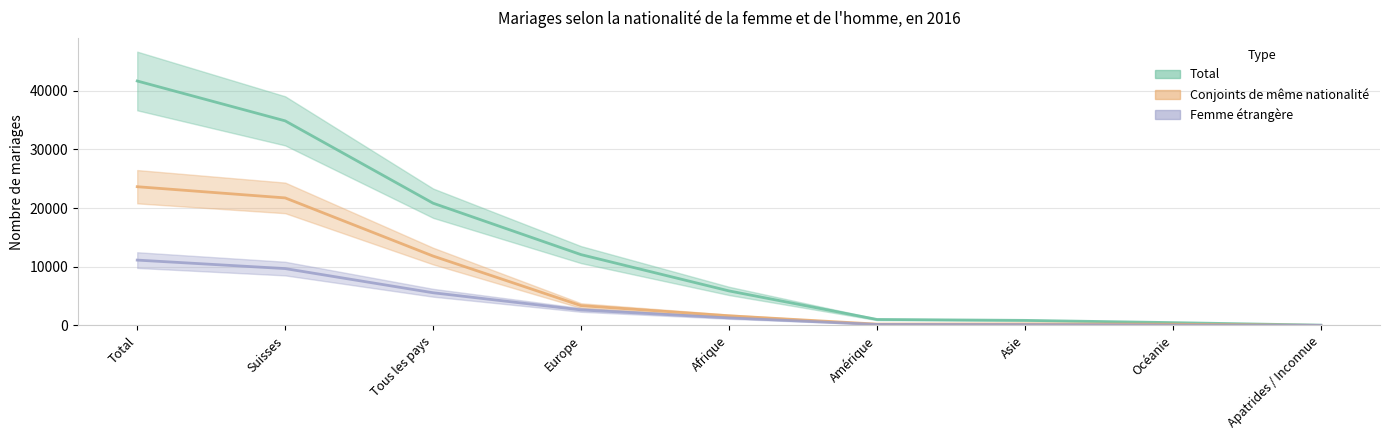

What is the difference between the maximum and minimum values in the Total series?

41598